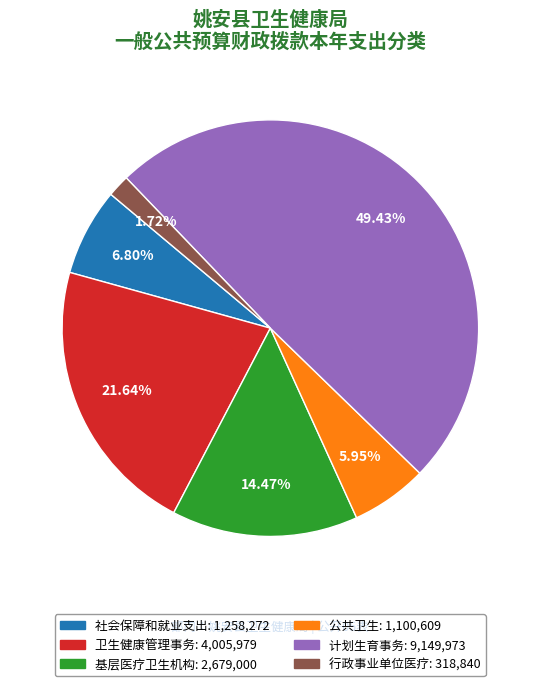

Is it true that 行政事业单位医疗 is 2% of the pie?

True